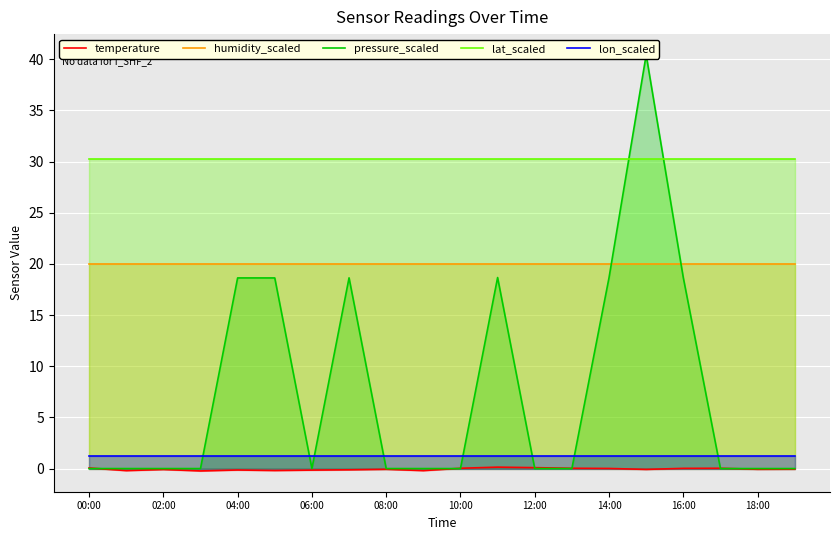

What is the greatest value displayed?

40.4